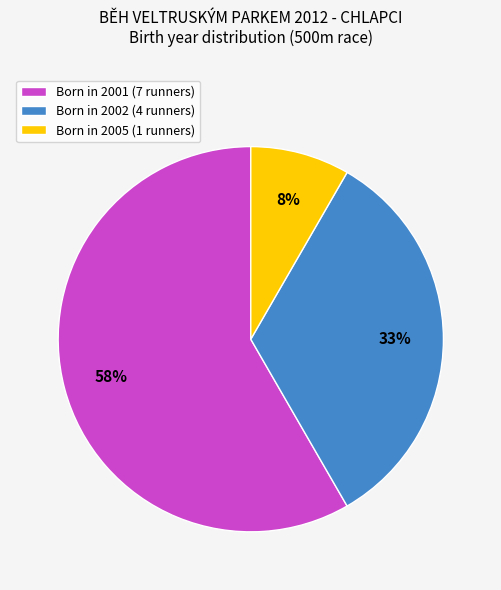

Is there a majority slice in this chart?

Yes